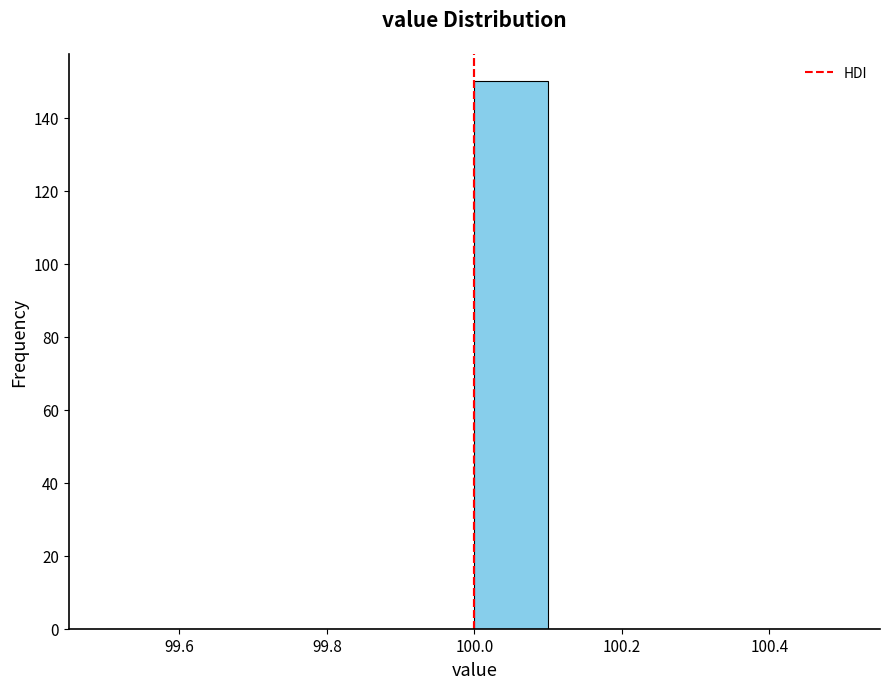

Reading left to right, list every bar in this chart as the range it spans on the x-axis followed by its height. The values are not printed on the chart, so give them approximately, as read against the axis.

99.5 to 99.6: 0
99.6 to 99.7: 0
99.7 to 99.8: 0
99.8 to 99.9: 0
99.9 to 100.0: 0
100.0 to 100.1: 150
100.1 to 100.2: 0
100.2 to 100.3: 0
100.3 to 100.4: 0
100.4 to 100.5: 0